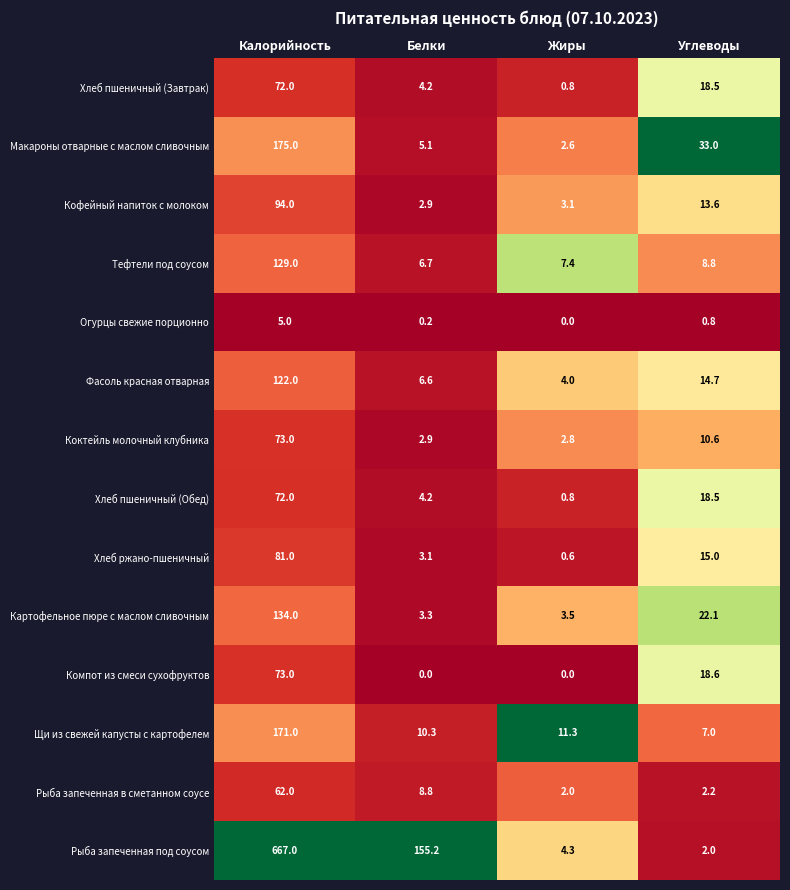

The Рыба запеченная под соусом series shows 2.0 at Углеводы. True or false?

True